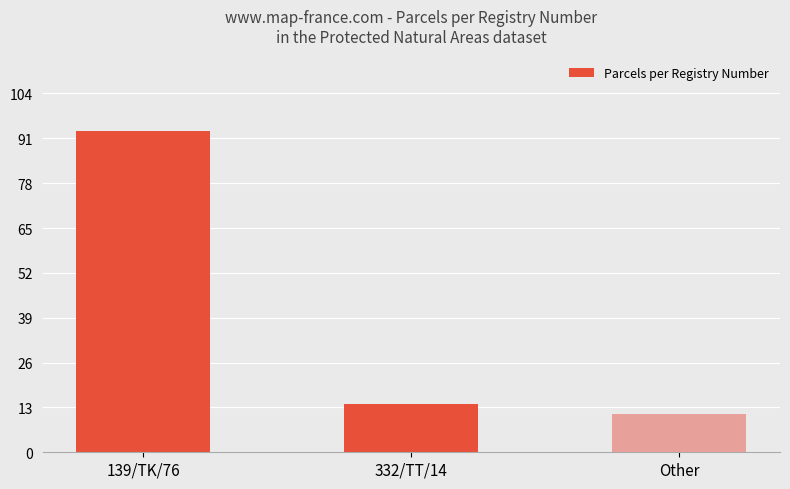

What is the greatest value displayed?

93